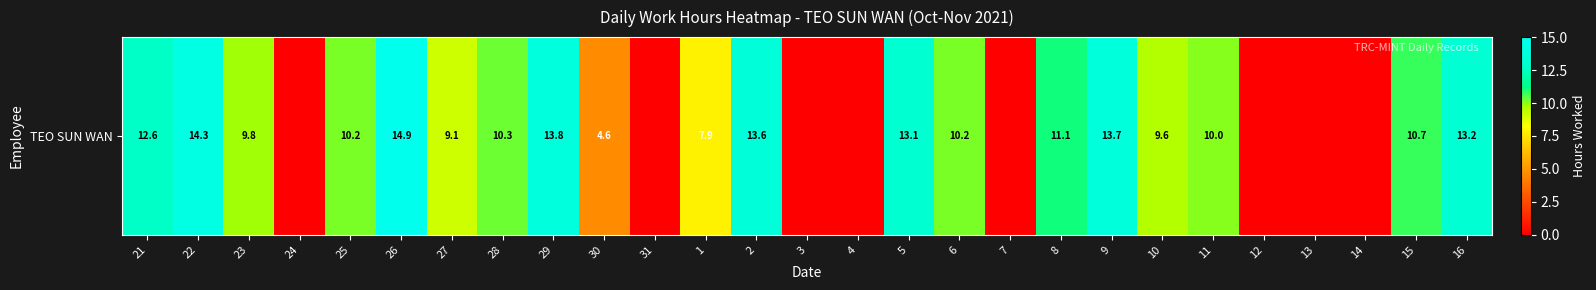

The chart shows a value of 5.0 at 5. True or false?

False